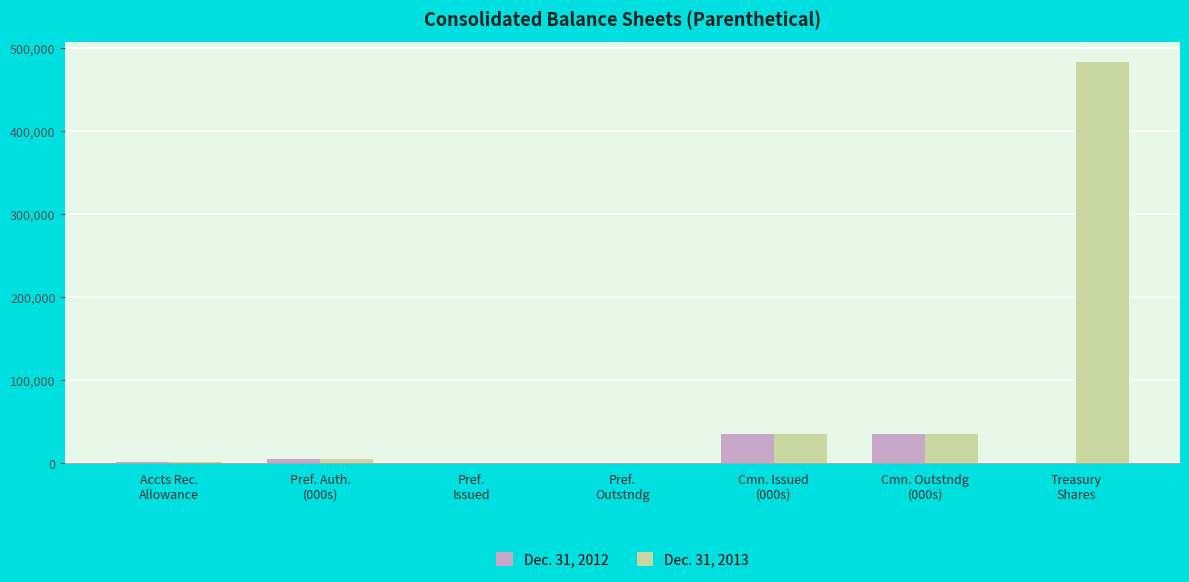

What is the sum of all Dec. 31, 2012 values?

77475.9